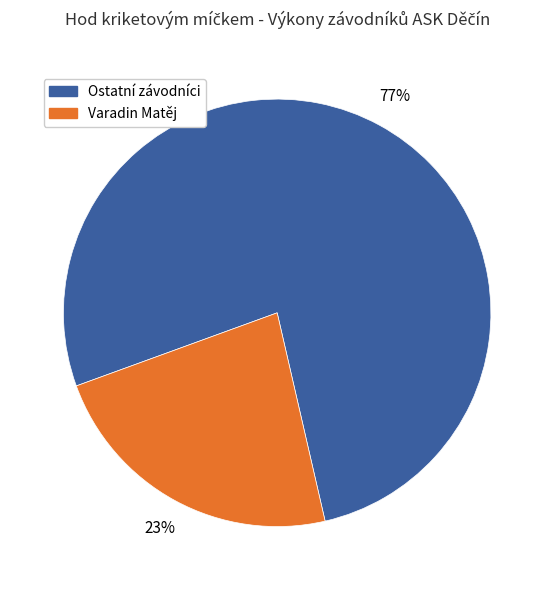

Is there any slice that represents more than half of the pie?

Yes